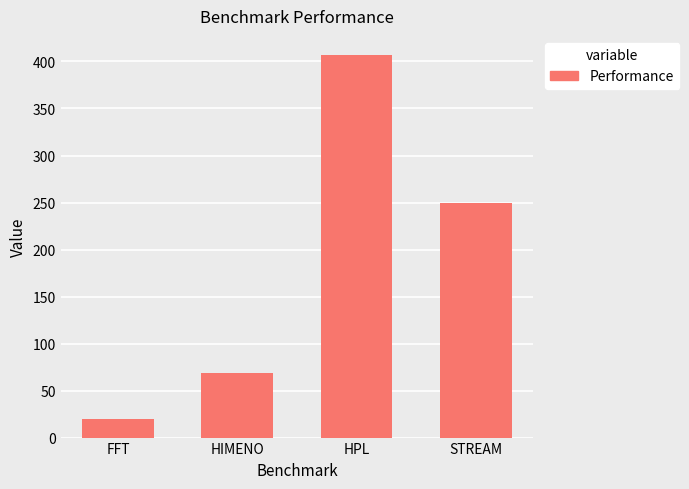

List the labels in order of value, smallest first.

FFT, HIMENO, STREAM, HPL